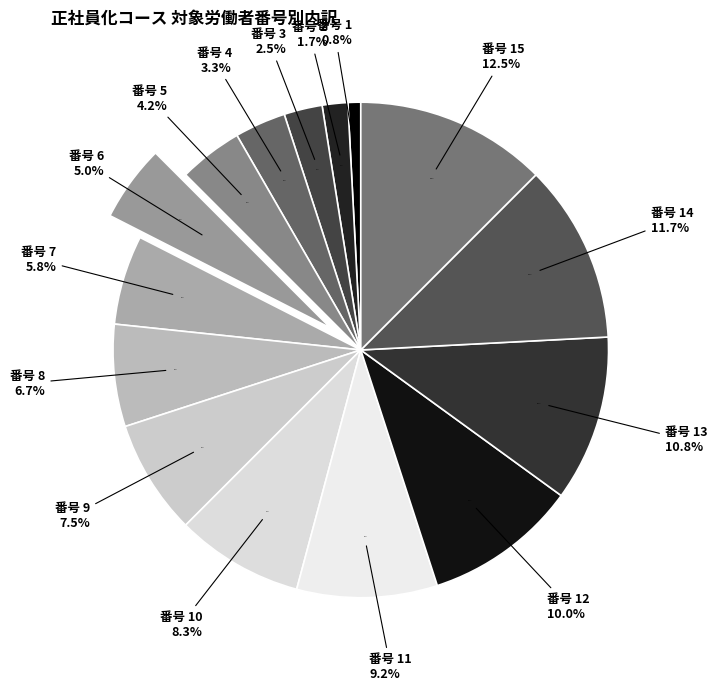

Is the sum of 13 and 2 greater than half?

No